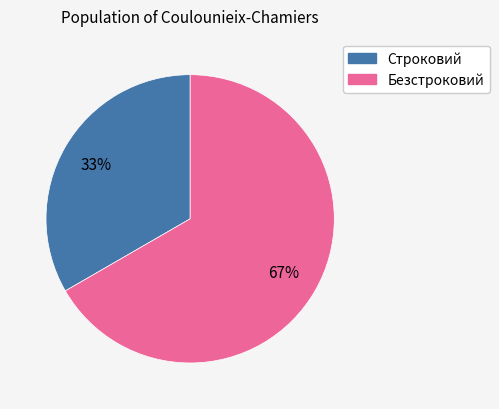

To the nearest percent, what portion does Безстроковий represent?

67%